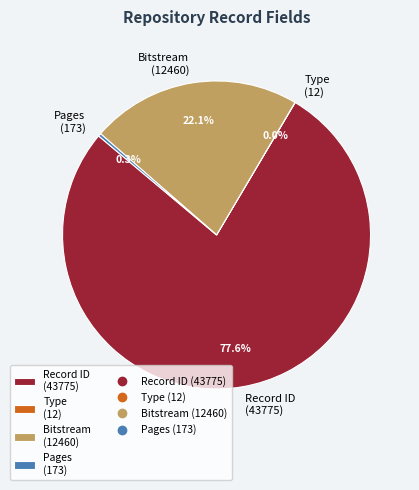

Combined, what portion of the pie is Bitstream (12460) and Pages (173)?

22.4%